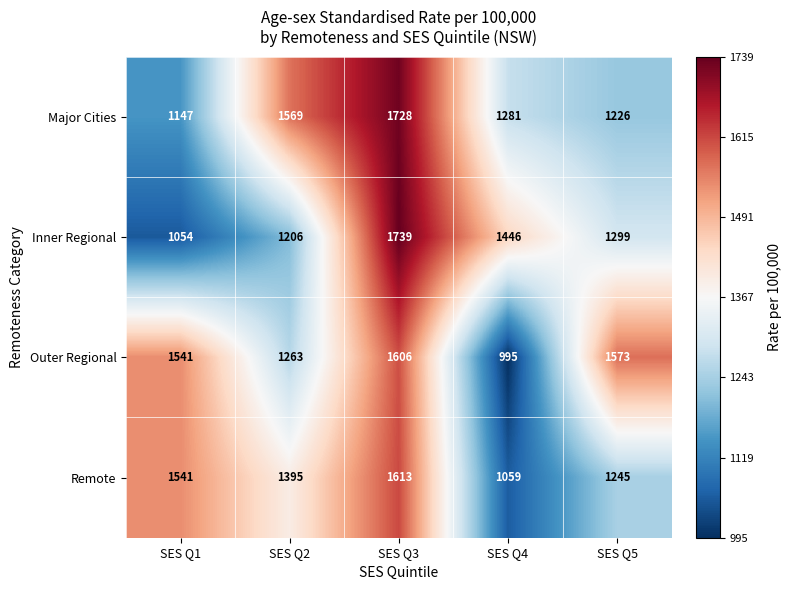

At which label is Outer Regional closest to 1300?

SES Q2